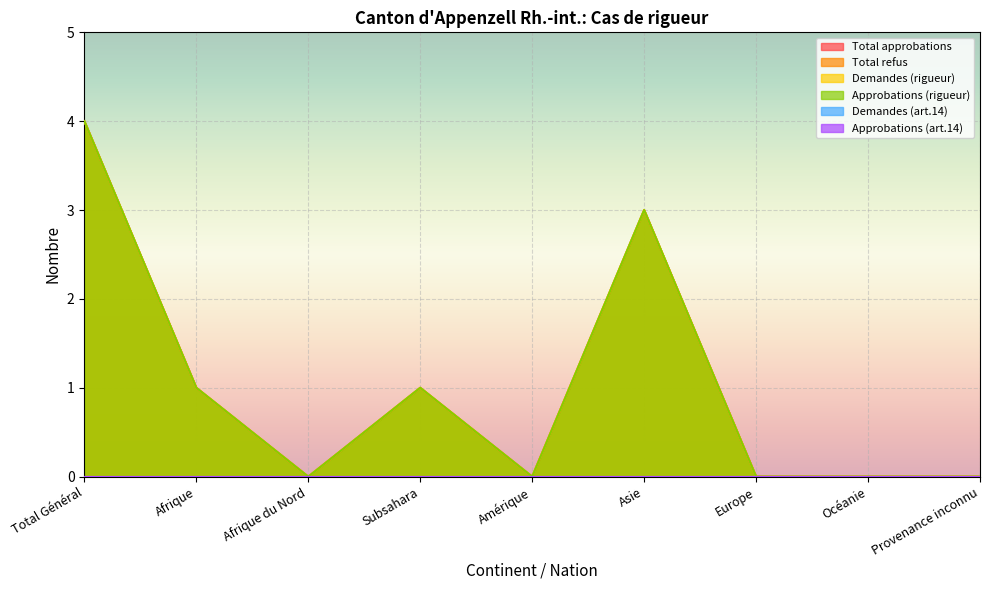

Which series has the largest range (max minus min)?

Total approbations